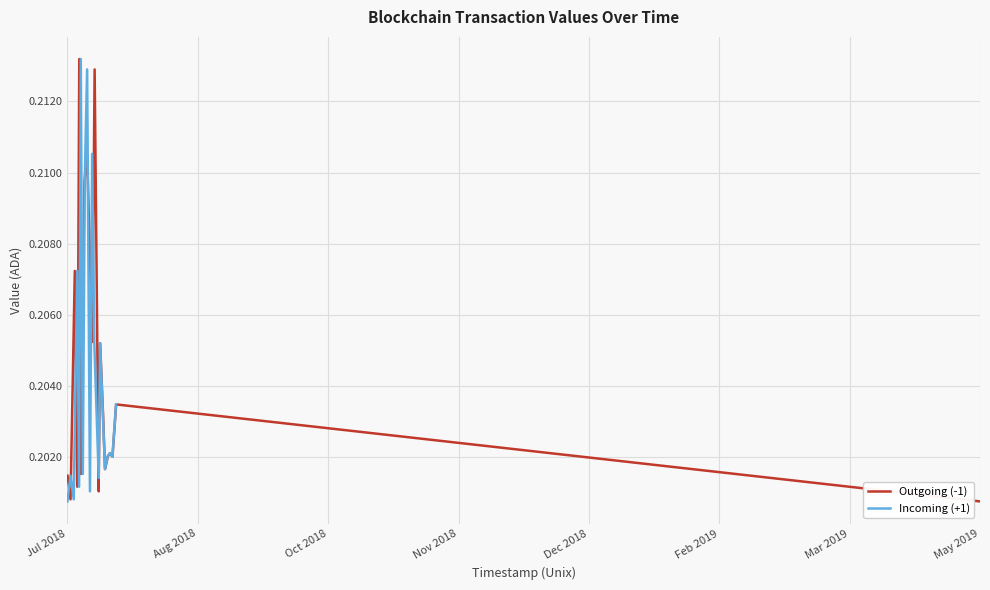

How many times do Outgoing (-1) and Incoming (+1) cross each other?

15